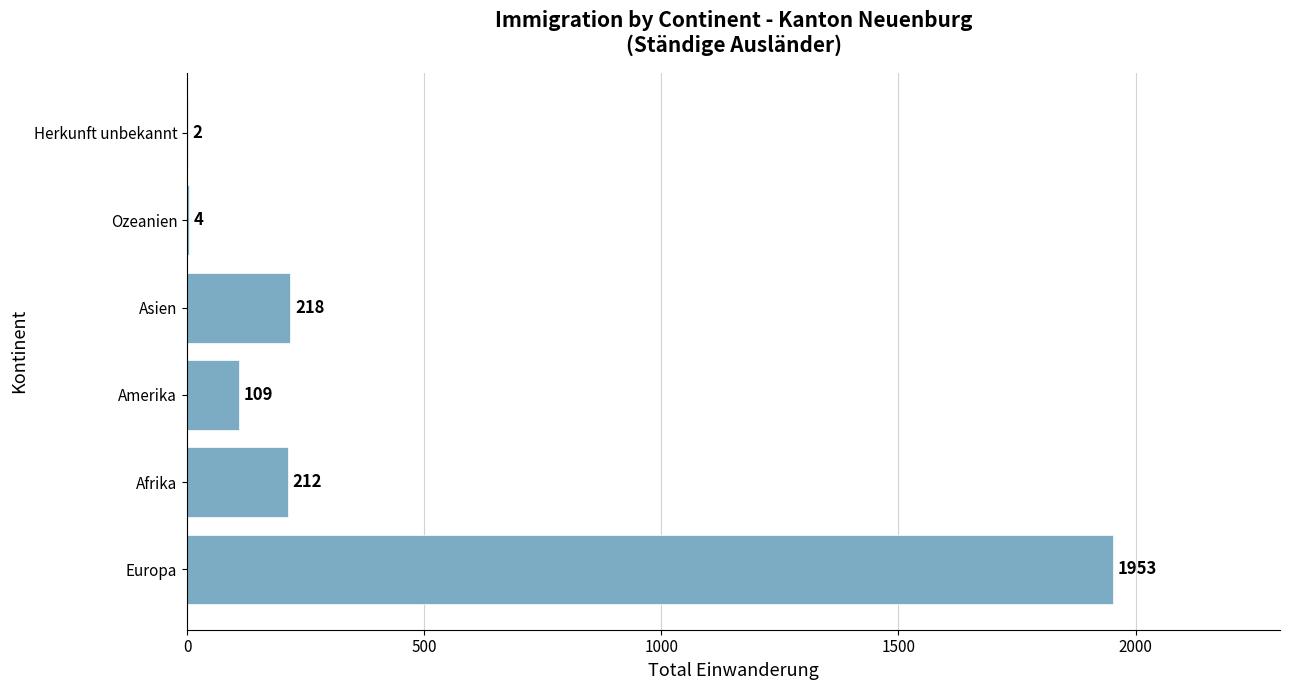

Between Ozeanien and Europa, which is larger?

Europa